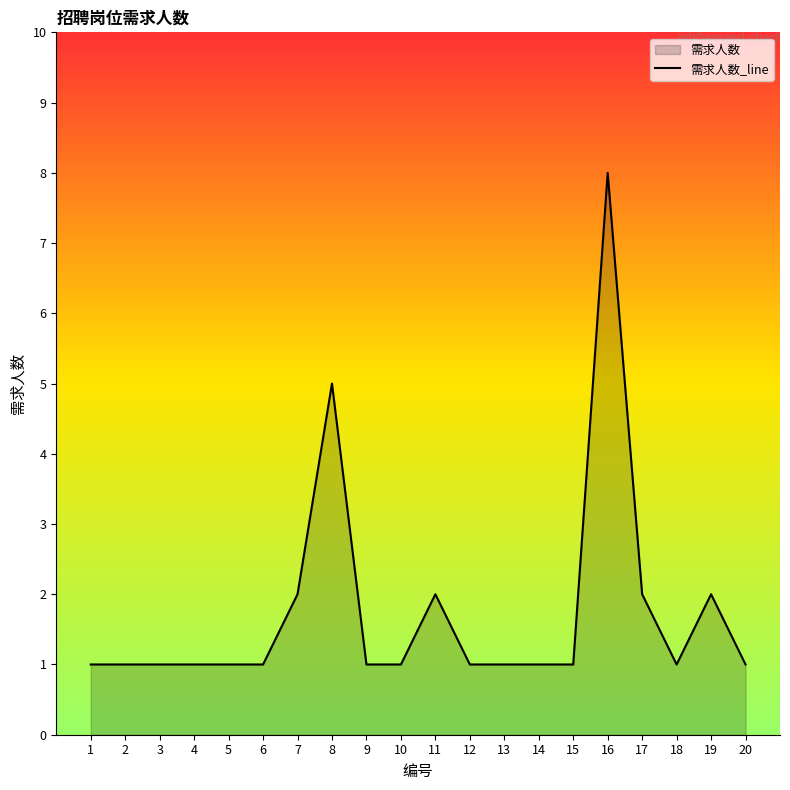

True or false: the data has more than 2 interior local peaks.

True